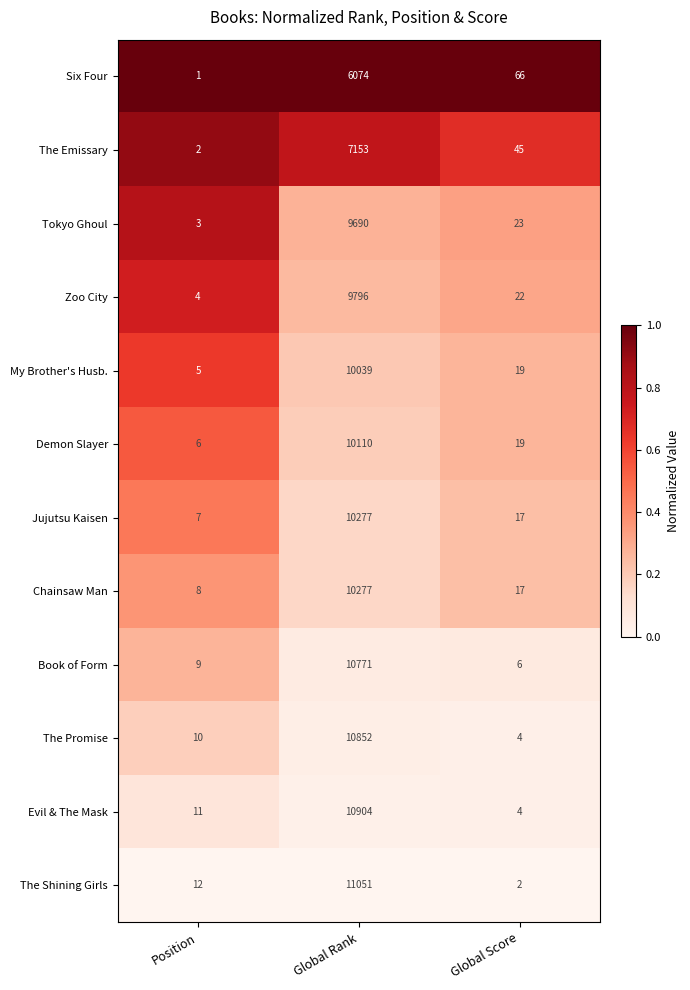

Read the Evil & The Mask value at Position.

11